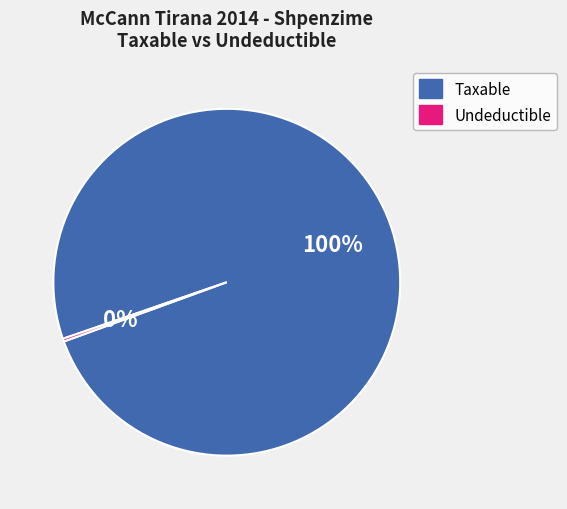

To the nearest percent, what is the average slice percentage?

50%